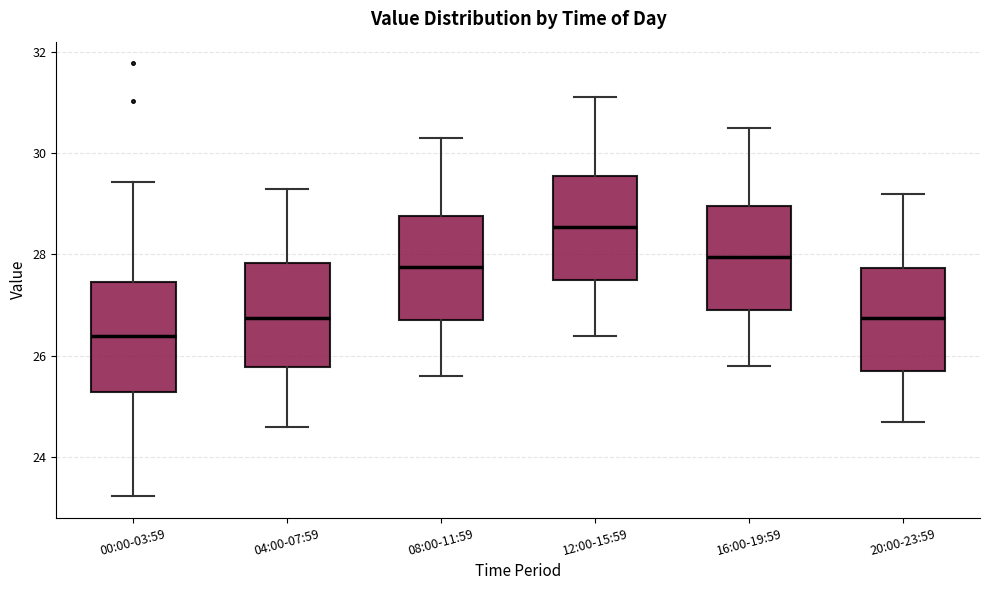

Reading left to right, transcribe this box plot: for each box, give where its median line is, the range the box spans, and where its two whiskers end, as read against the y-axis. The values are not printed on the chart, so give them approximately, as read against the axis.

00:00-03:59: median 26.4, box 25.2 to 27.4, whiskers 23.2 to 29.4
04:00-07:59: median 26.8, box 25.8 to 27.8, whiskers 24.6 to 29.4
08:00-11:59: median 27.8, box 26.8 to 28.8, whiskers 25.6 to 30.4
12:00-15:59: median 28.6, box 27.6 to 29.6, whiskers 26.4 to 31.2
16:00-19:59: median 28.0, box 27.0 to 29.0, whiskers 25.8 to 30.6
20:00-23:59: median 26.8, box 25.8 to 27.8, whiskers 24.8 to 29.2